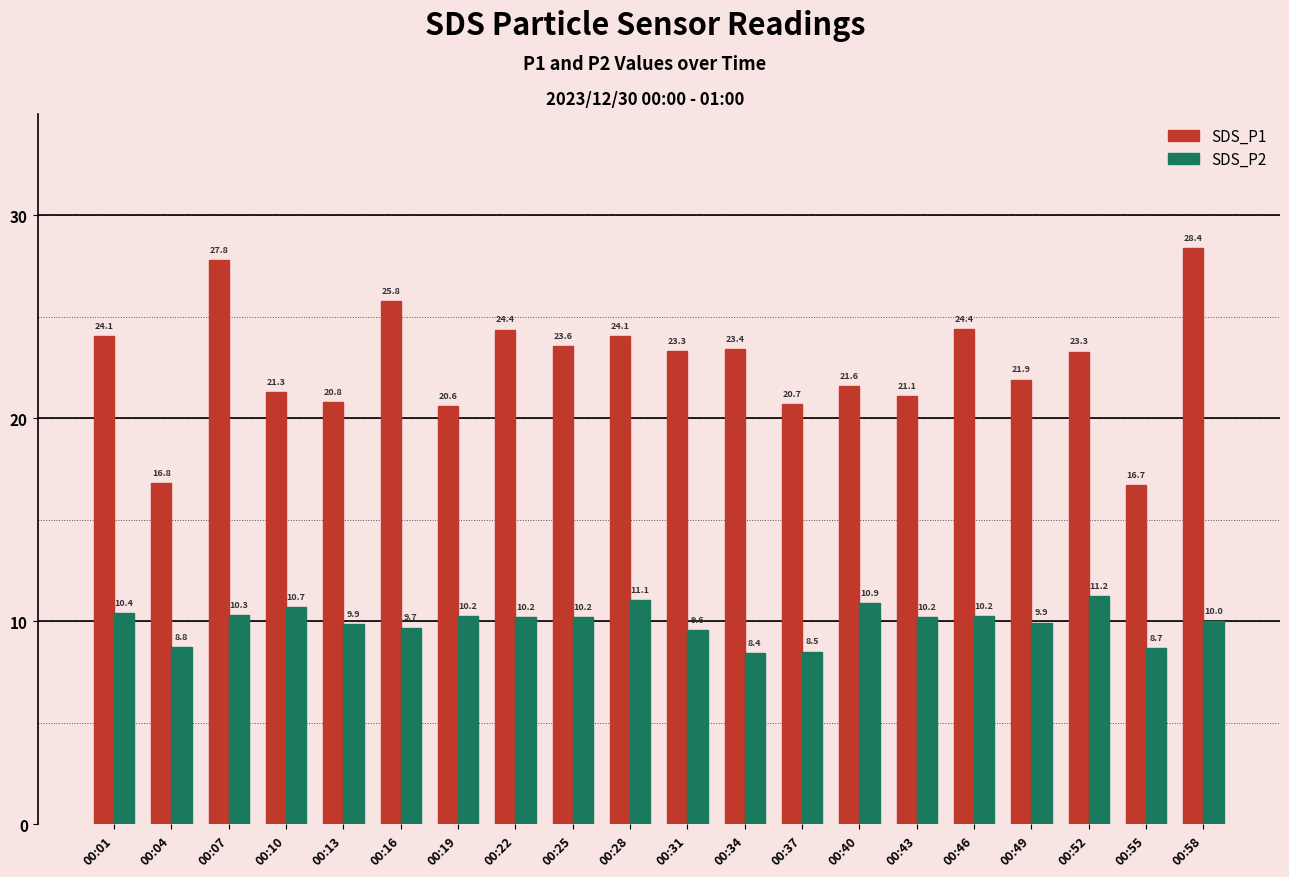

Is it true that SDS_P2 equals 5.2 at 00:19?

False